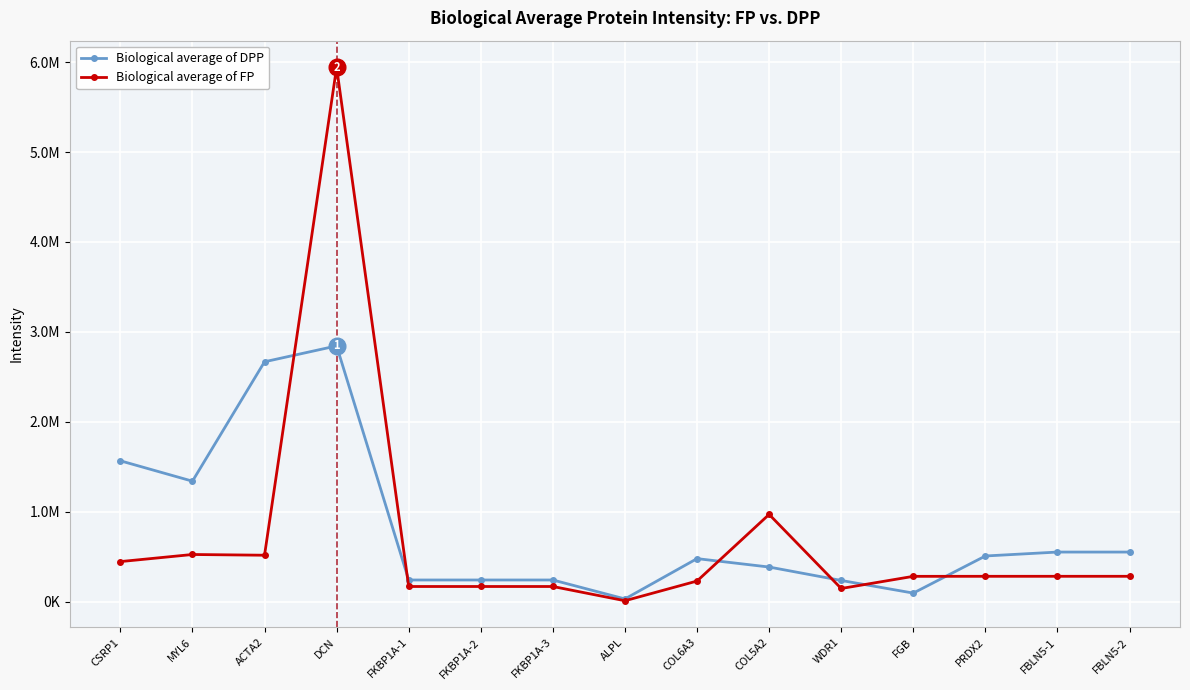

Between MYL6 and FKBP1A-1, which series saw the biggest shift?

Biological average of DPP